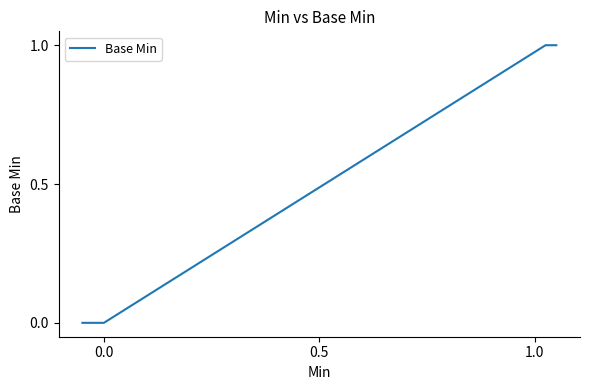

True or false: there are more than 0 points higher than both neighbors.

False